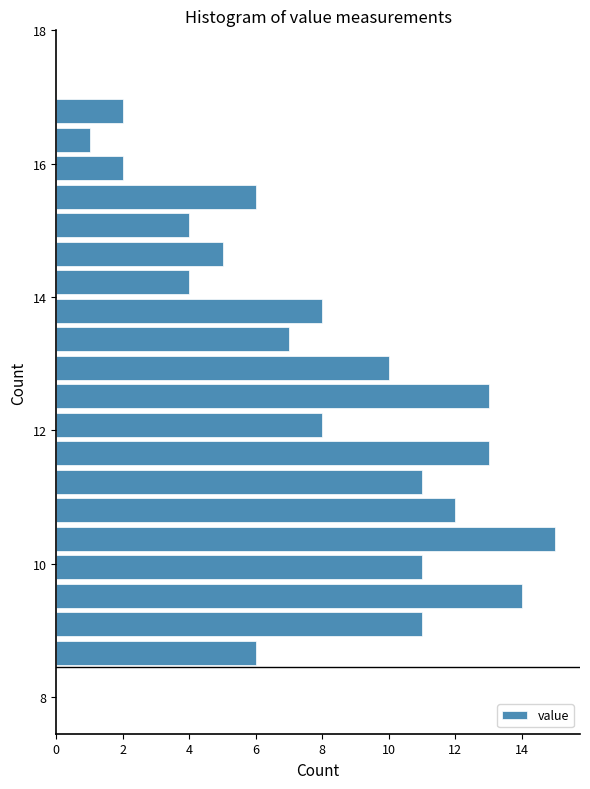

Around what value on the y-axis is the longest bar? Give the approximate position of its centre, as read against the axis.

10.4